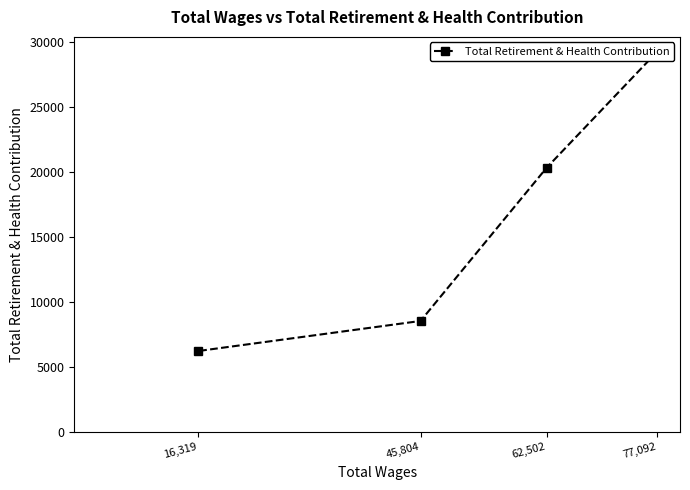

True or false: the data shows 2940 at 16,319.

False